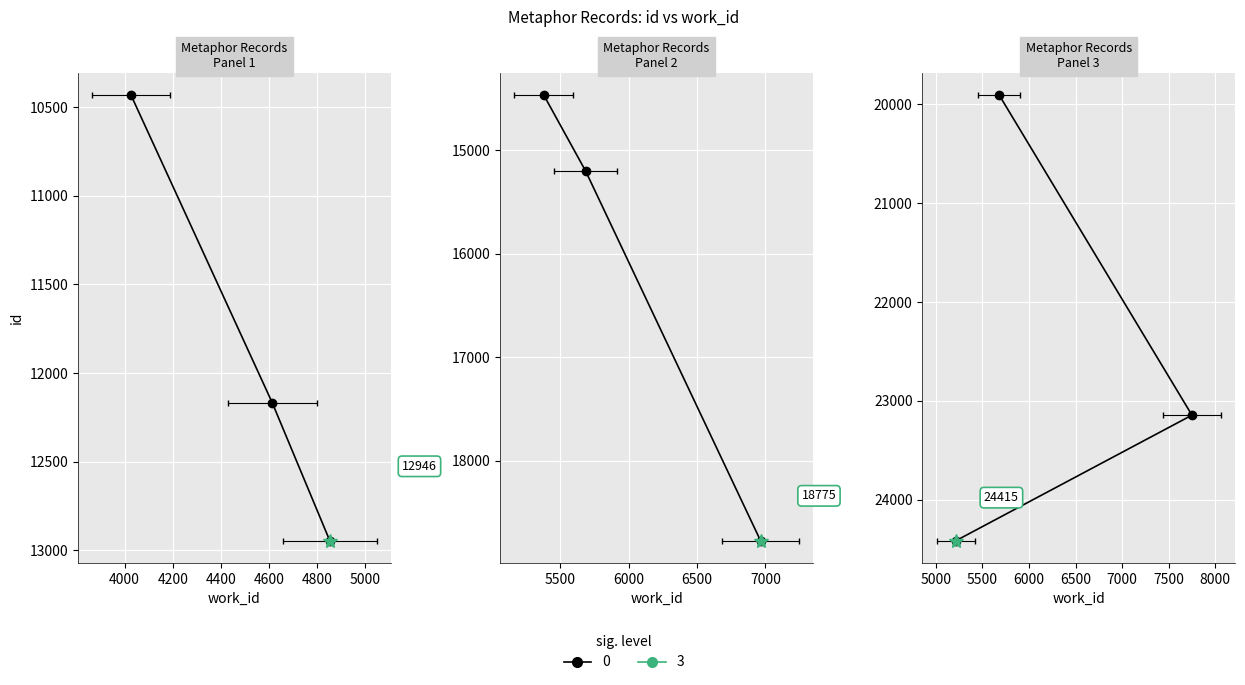

How many values in the id series exceed 15199?

4